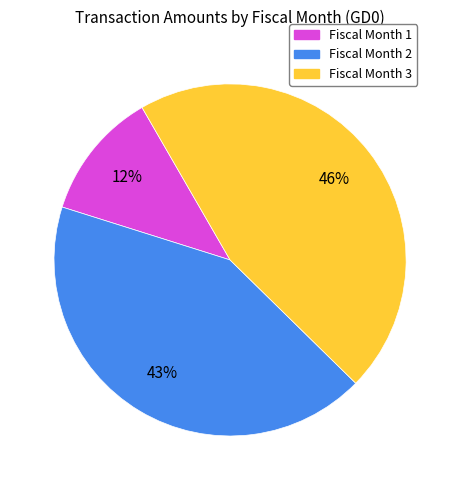

What is the ratio of the value at Fiscal Month 3 to the value at Fiscal Month 2?

1.1